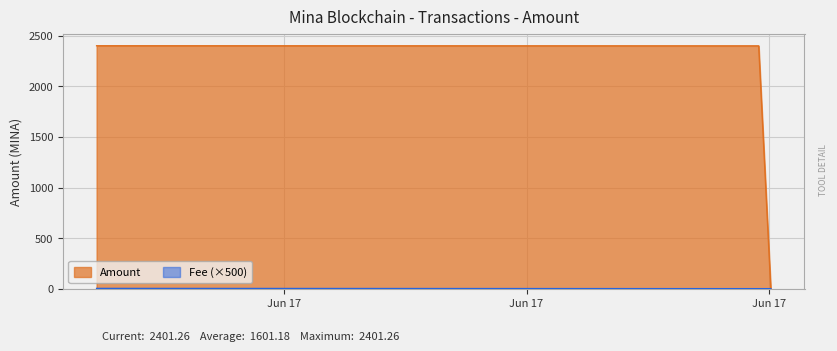

What is the minimum value for Amount?

2.0